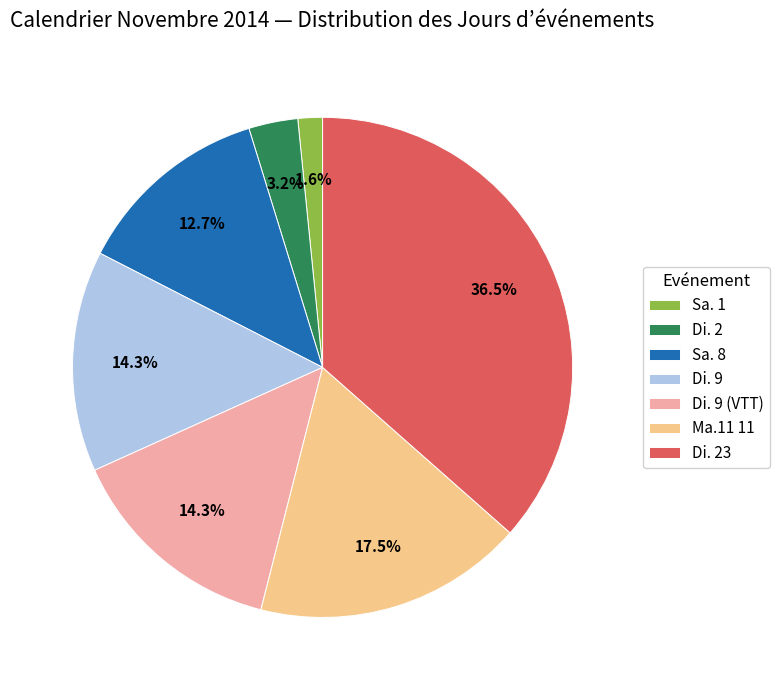

What is the total percentage of Di. 2 and Sa. 1?

4.8%